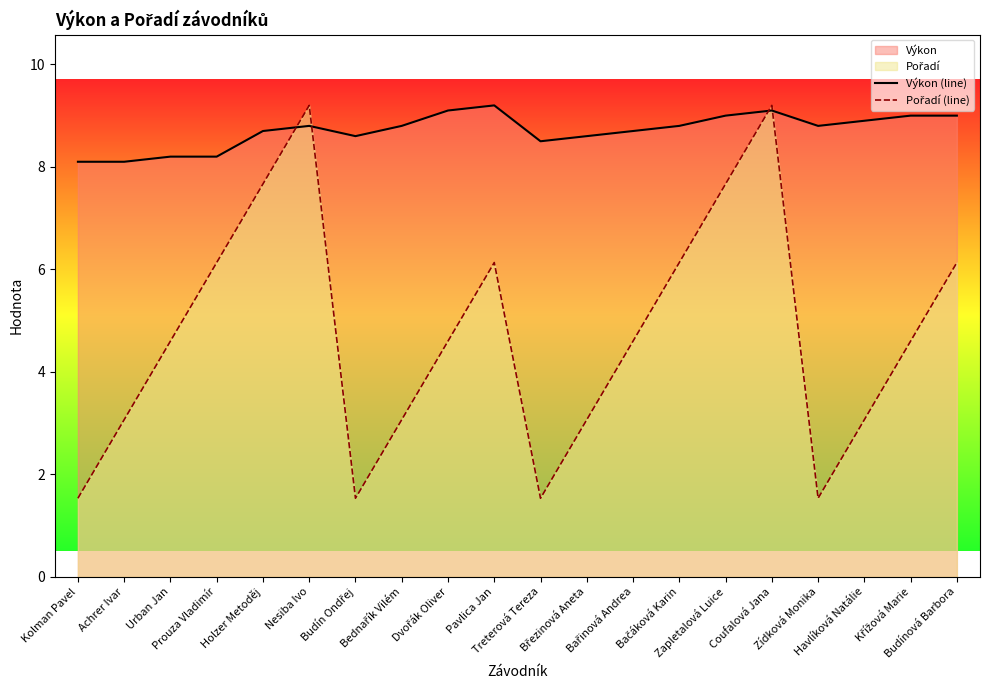

What position from the left is Dvořák Oliver?

9